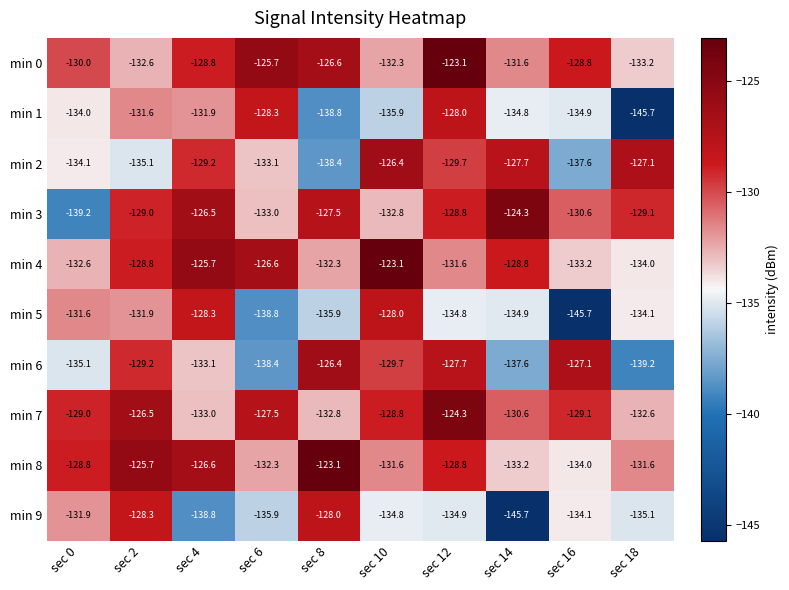

Where does the min 9 series first go above -134?

sec 0